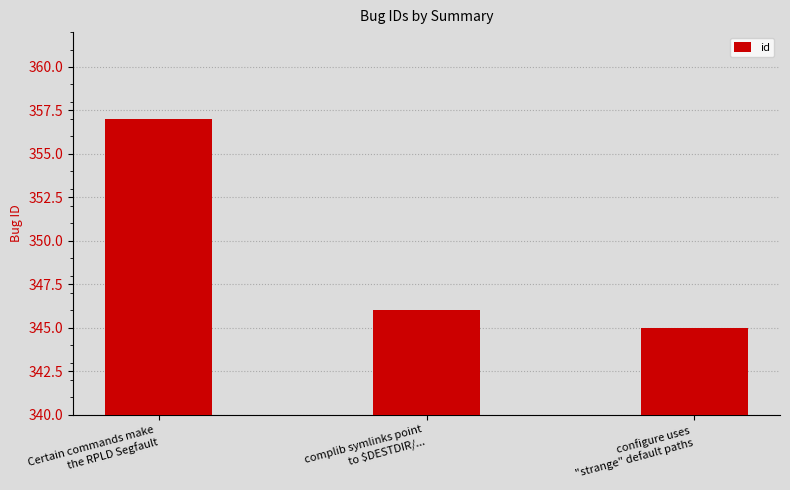

Which label corresponds to the largest value in the chart?

Certain commands make
the RPLD Segfault